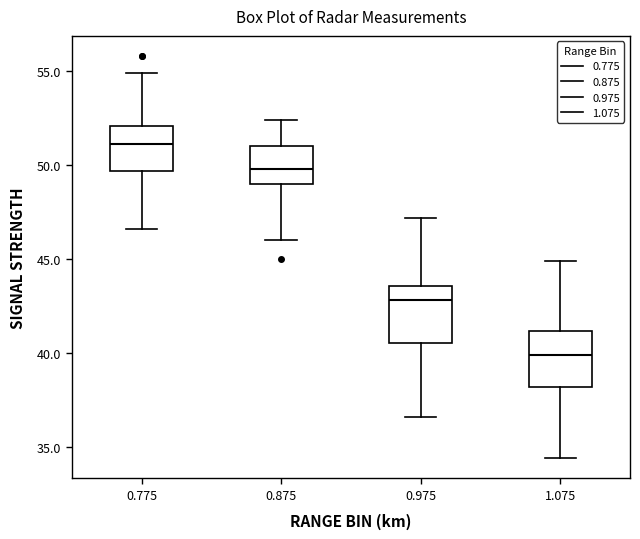

Reading left to right, transcribe this box plot: for each box, give where its median line is, the range the box spans, and where its two whiskers end, as read against the y-axis. The values are not printed on the chart, so give them approximately, as read against the axis.

0.775: median 51.0, box 49.5 to 52.0, whiskers 46.5 to 55.0
0.875: median 50.0, box 49.0 to 51.0, whiskers 46.0 to 52.5
0.975: median 43.0, box 40.5 to 43.5, whiskers 36.5 to 47.0
1.075: median 40.0, box 38.0 to 41.0, whiskers 34.5 to 45.0